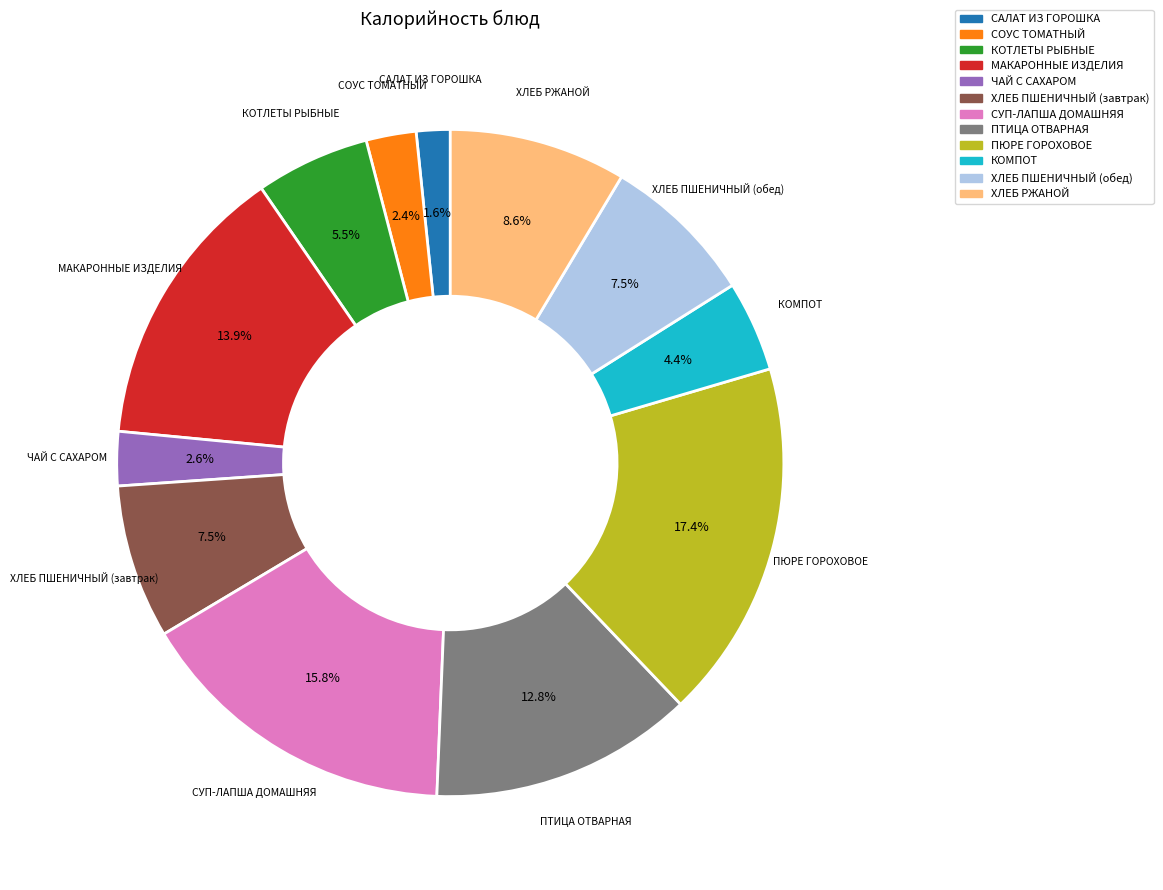

Which category has the biggest portion of the pie?

ПЮРЕ ГОРОХОВОЕ